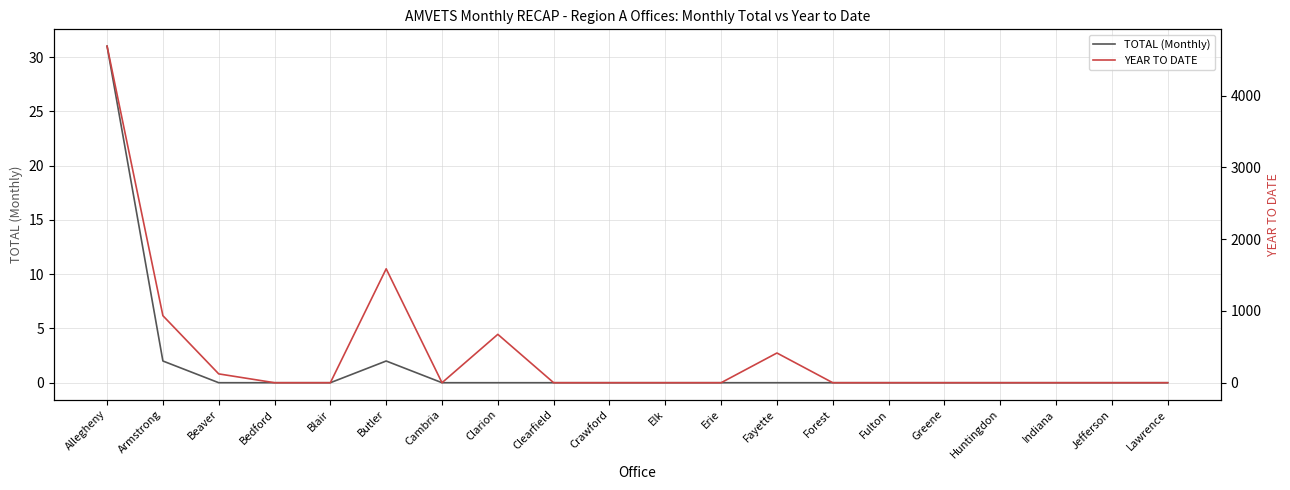

Is the value of YEAR TO DATE at Crawford greater than the value of TOTAL (Monthly) at Greene?

No